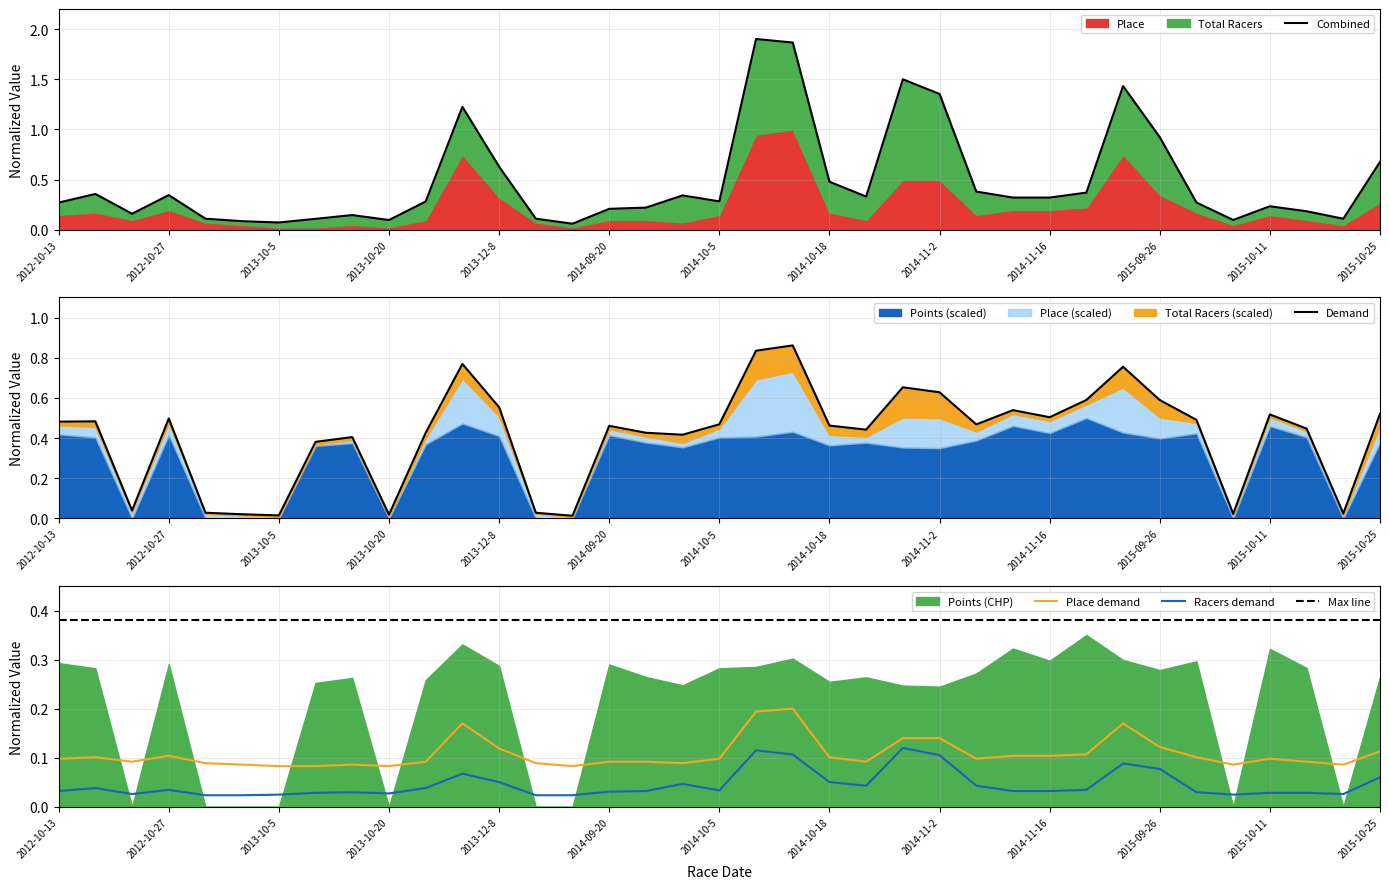

Count the number of categories in the chart.

37